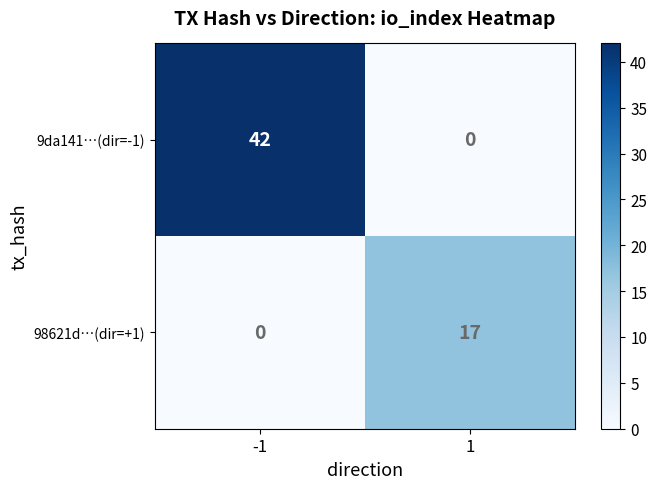

At how many categories does at least one series exceed 23?

1